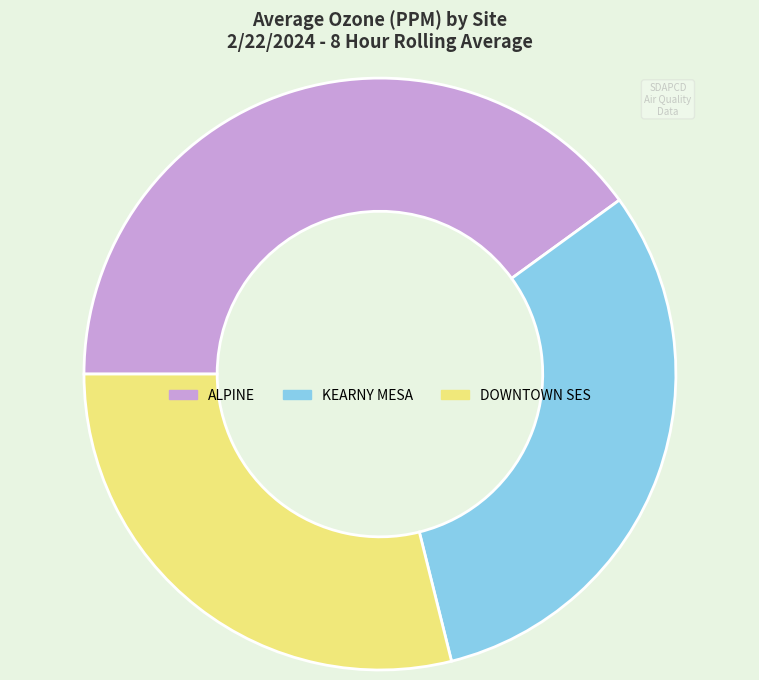

Do ALPINE and KEARNY MESA together represent more than half of the pie?

Yes